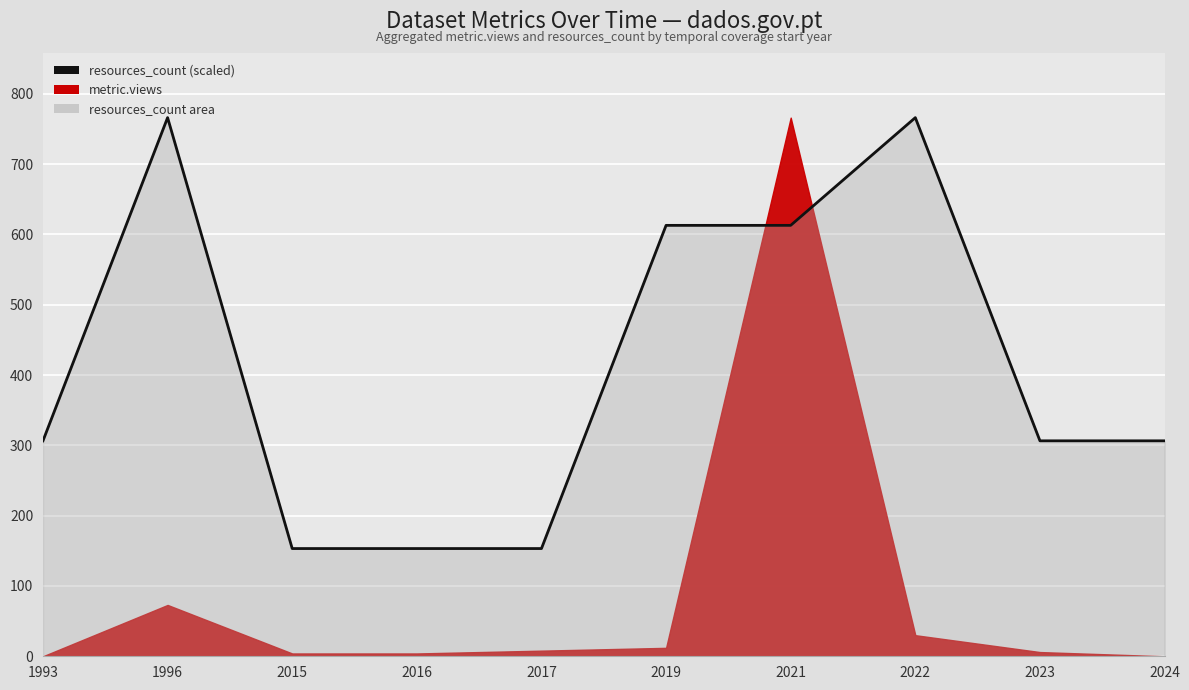

What is the sum of the values at 2019 and 2016?

766.0